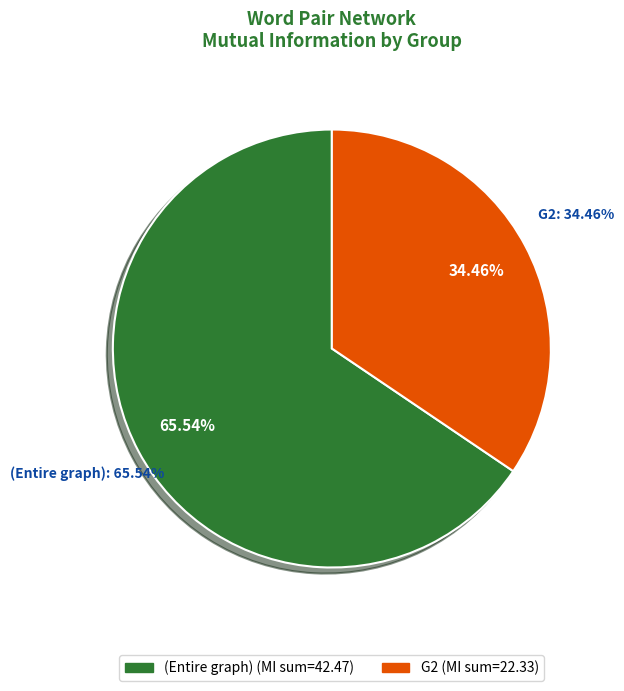

The (Entire graph) slice represents 45% of the pie. True or false?

False